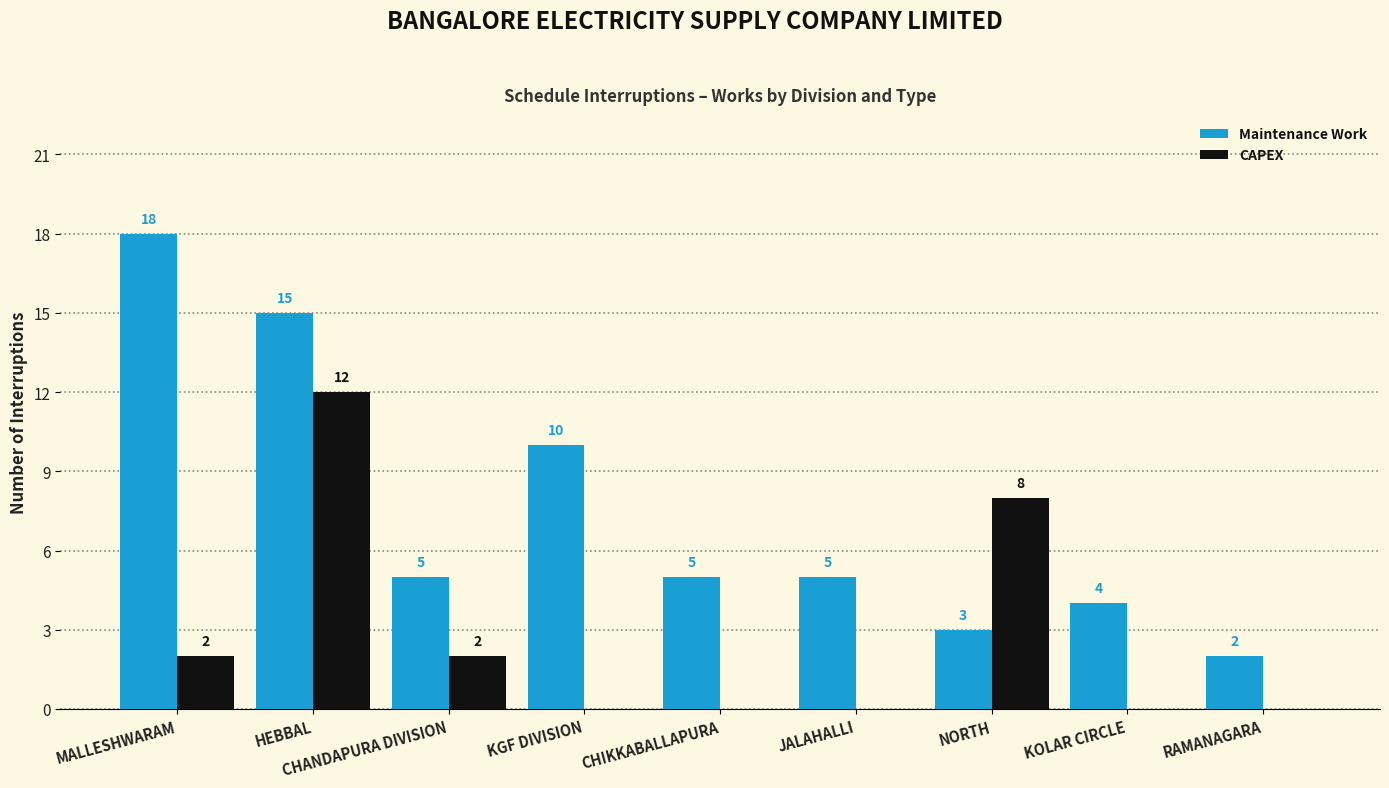

Reading left to right, extract all data points from this chart.

Maintenance Work: 18	15	5	10	5	5	3	4	2
CAPEX: 2	12	2	0	0	0	8	0	0